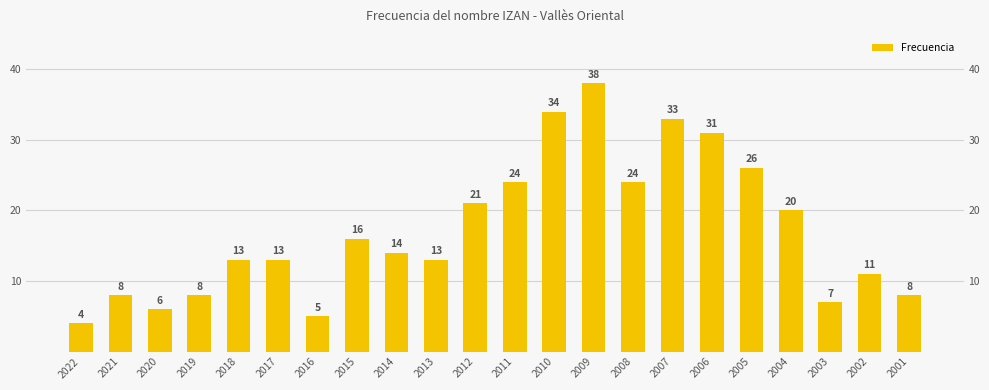

Reading right to left, what are all the values shown in this chart?

2001=8	2002=11	2003=7	2004=20	2005=26	2006=31	2007=33	2008=24	2009=38	2010=34	2011=24	2012=21	2013=13	2014=14	2015=16	2016=5	2017=13	2018=13	2019=8	2020=6	2021=8	2022=4